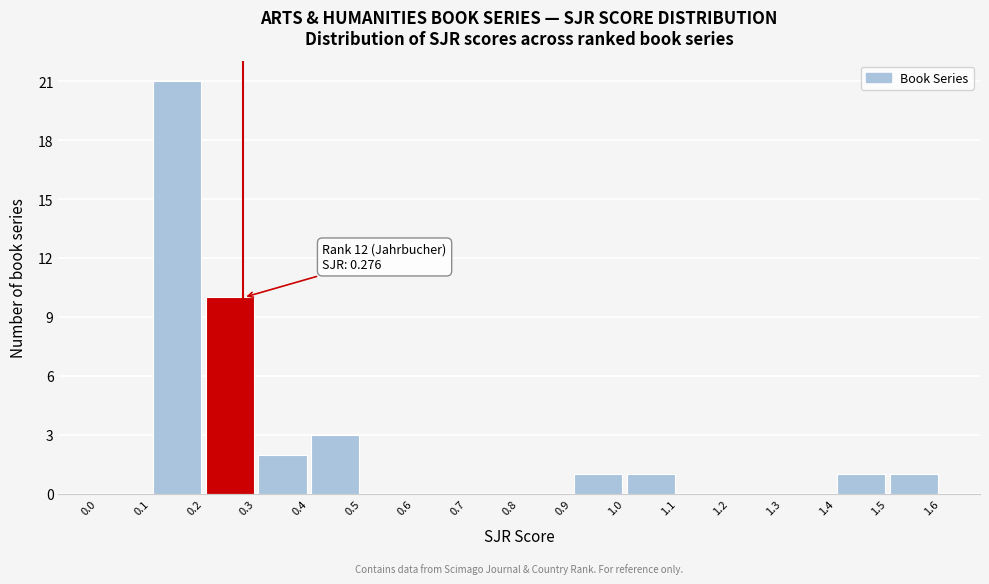

Over which range of the x-axis is the bar tallest?

0.1 to 0.2